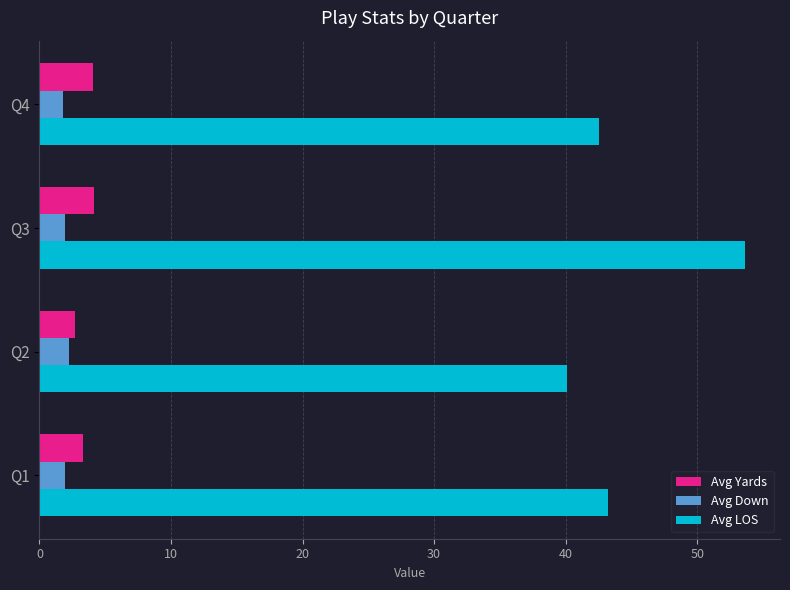

What is the minimum value shown in the chart?

1.8